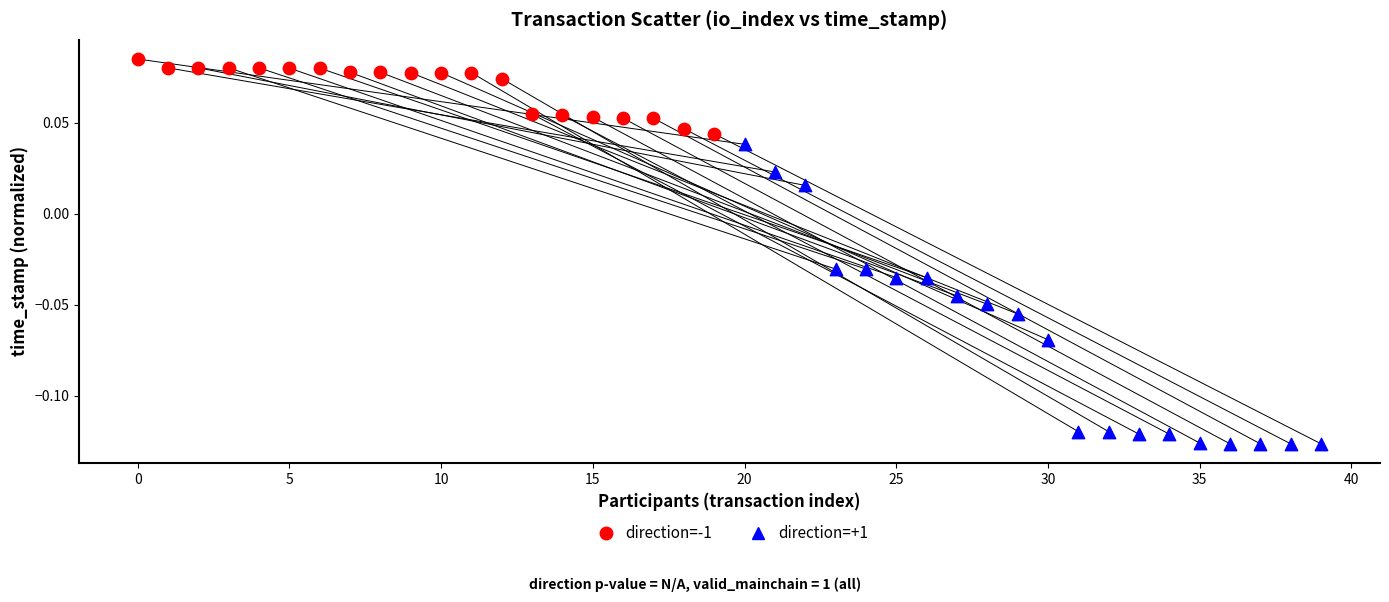

Which series reaches the minimum Y coordinate?

direction=+1